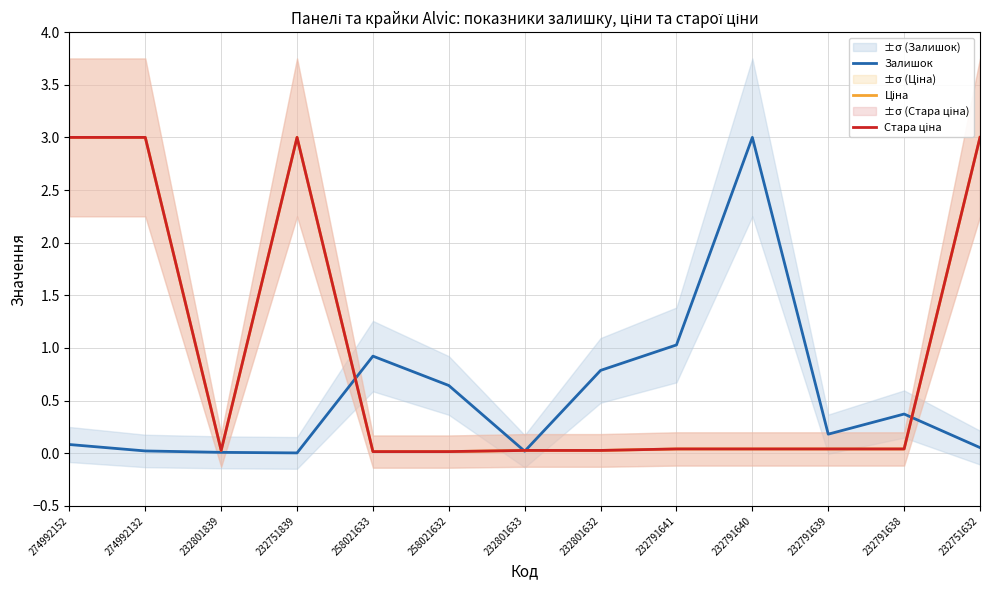

Where do Стара ціна and Ціна first cross each other?

232801632 and 232791641